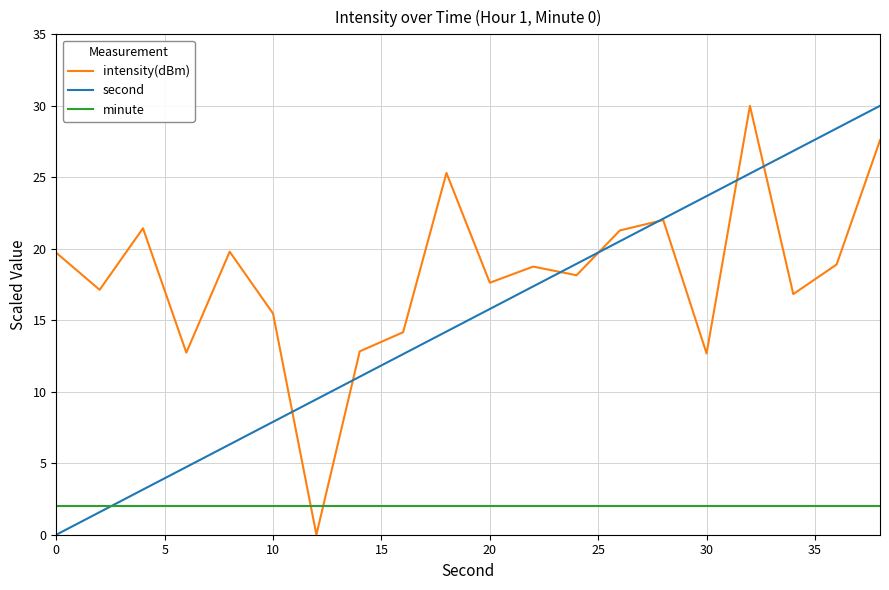

Rank the series by their average value, from highest to lowest.

intensity(dBm), second, minute